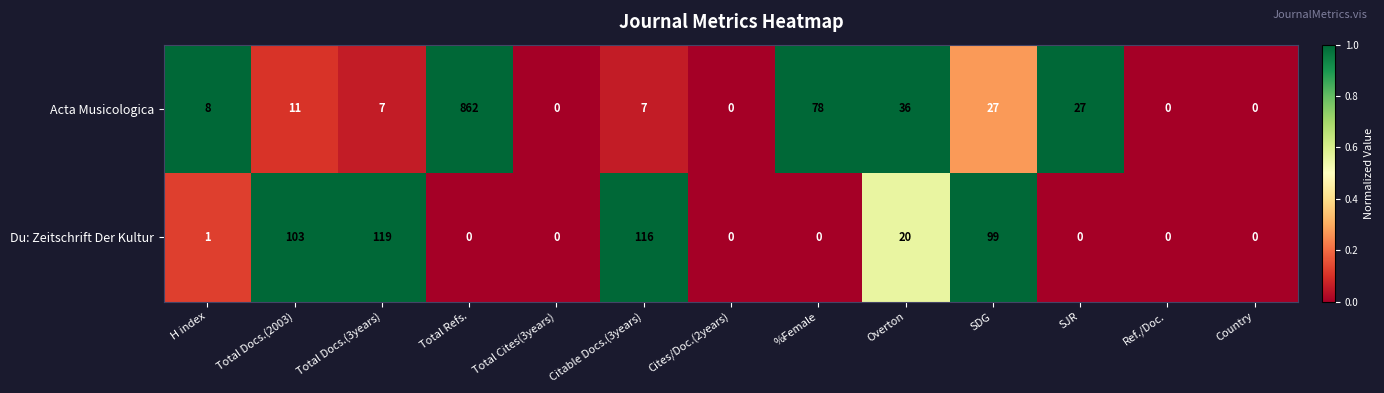

What is the sum of all Du: Zeitschrift Der Kultur values?

458